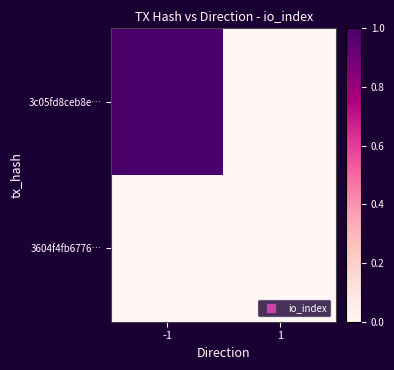

At how many categories does at least one series exceed 0?

1